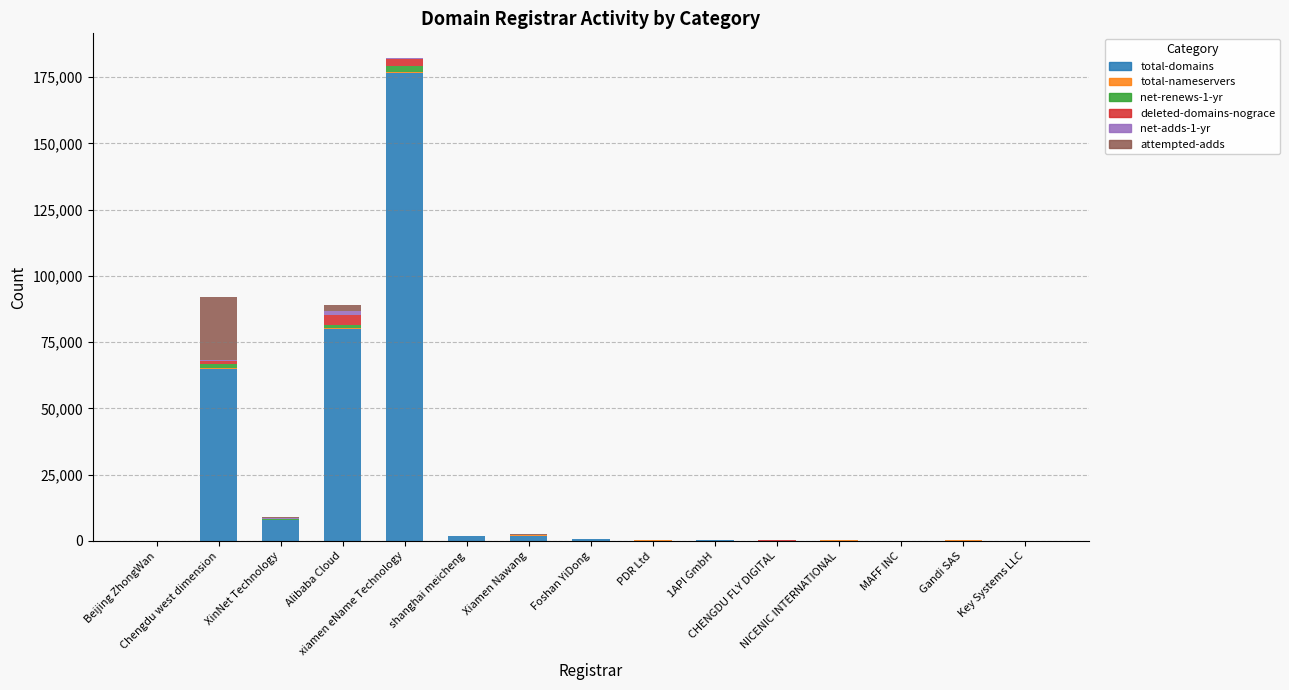

Are the bars horizontal?

No